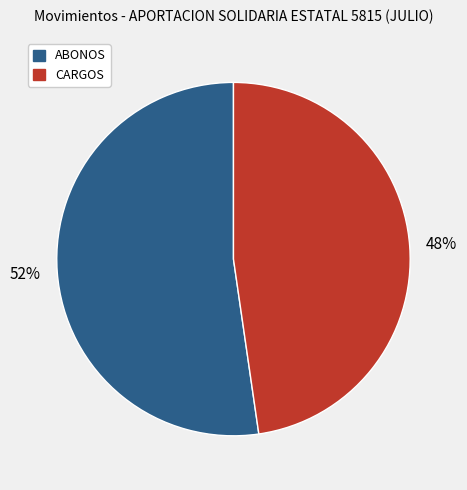

To the nearest percent, what is the average slice percentage?

50%